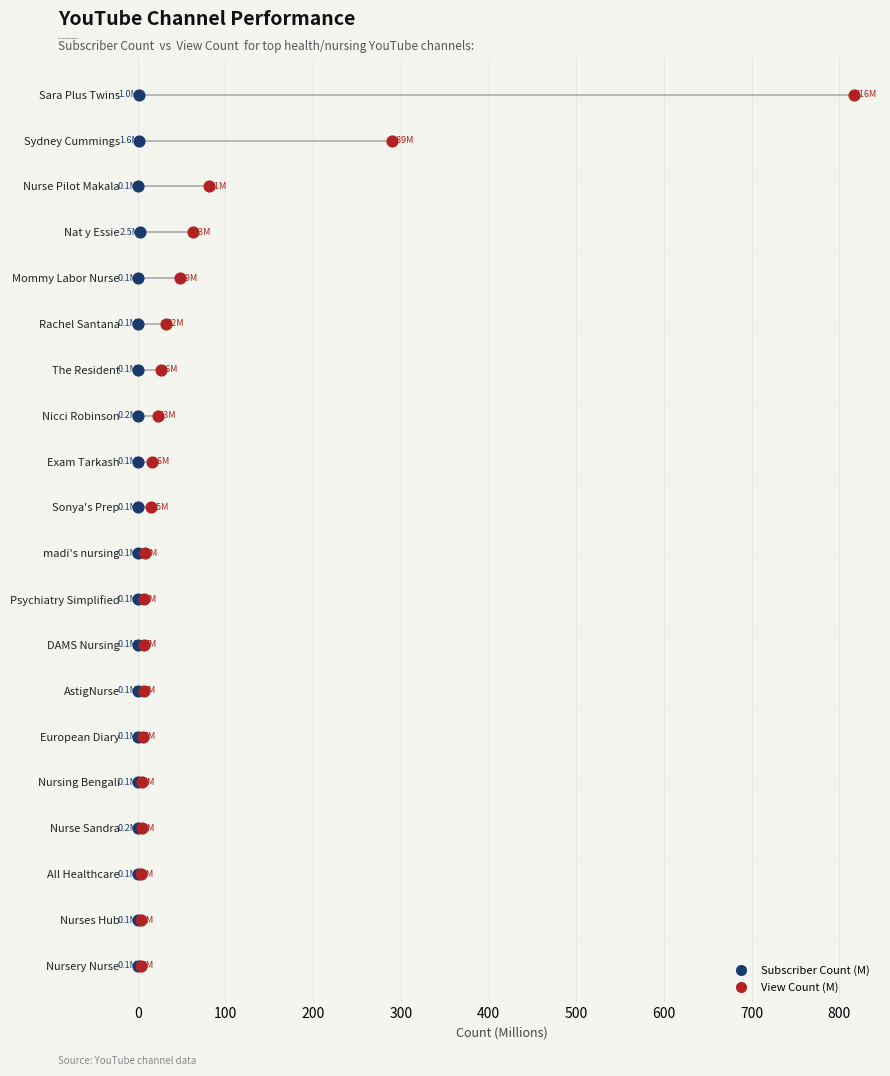

What are all the series names shown in the legend?

Subscriber Count (M), View Count (M)